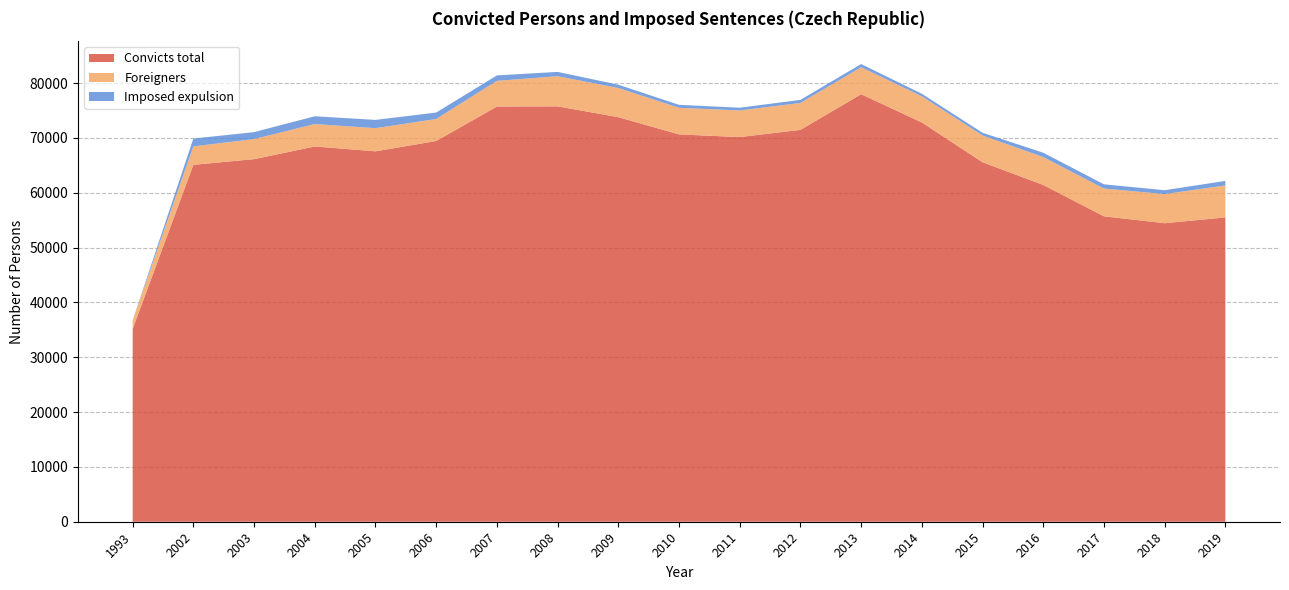

Reading left to right, extract all data points from this chart.

Convicts total: 35157	65098	66131	68443	67561	69445	75728	75761	73787	70651	70160	71471	77976	72825	65569	61423	55707	54448	55505
Foreigners: 1571	3361	3669	4096	4219	4014	4688	5498	5328	4853	4853	4913	4920	4777	4877	5092	5067	5312	5836
Imposed expulsion: 0	1429	1263	1415	1510	1173	992	788	594	533	503	557	579	462	495	790	766	706	822